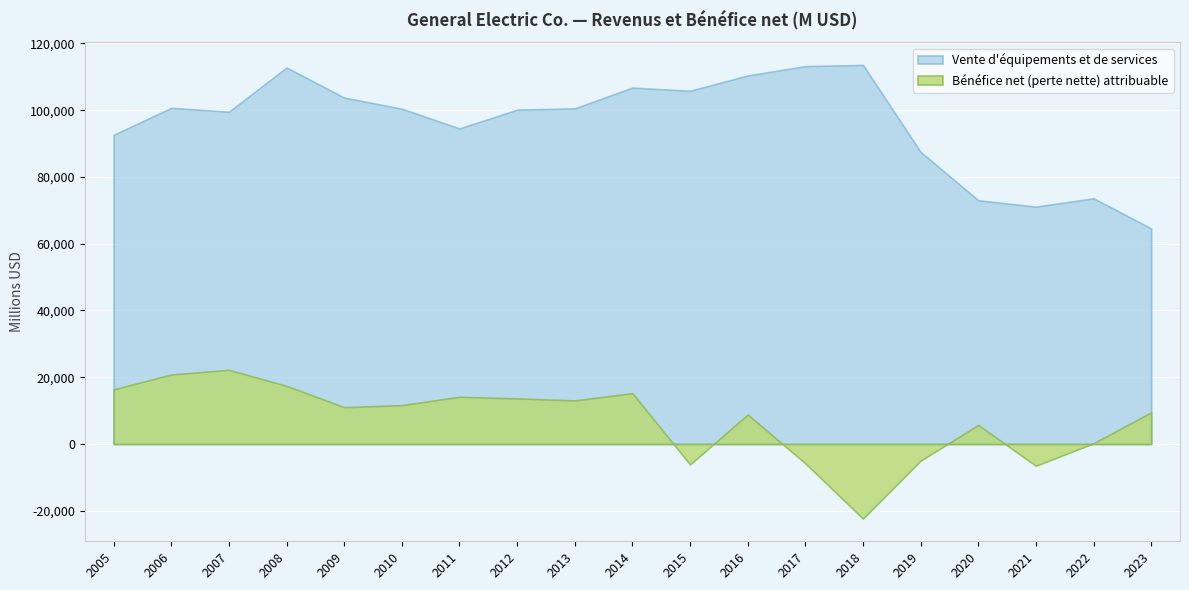

Where is the first local minimum for Bénéfice net (perte nette) attribuable?

2009